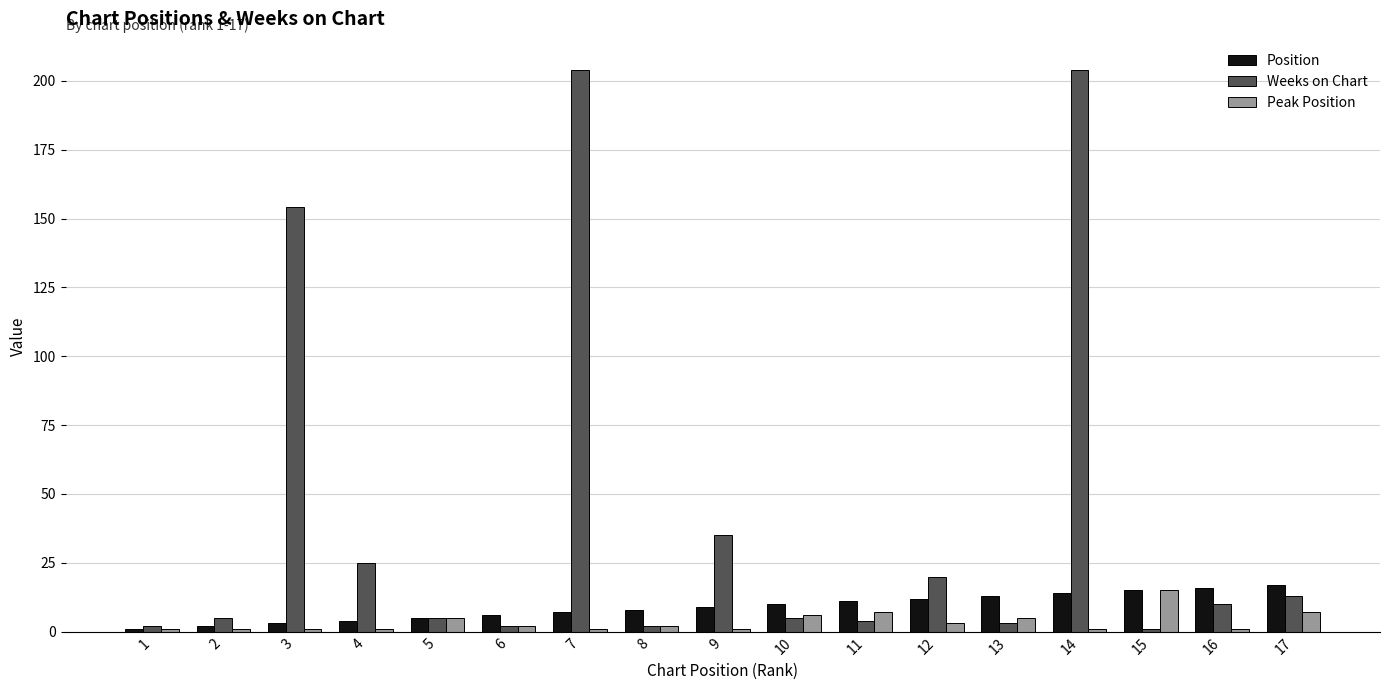

The value of Peak Position at 4 is 1. True or false?

True